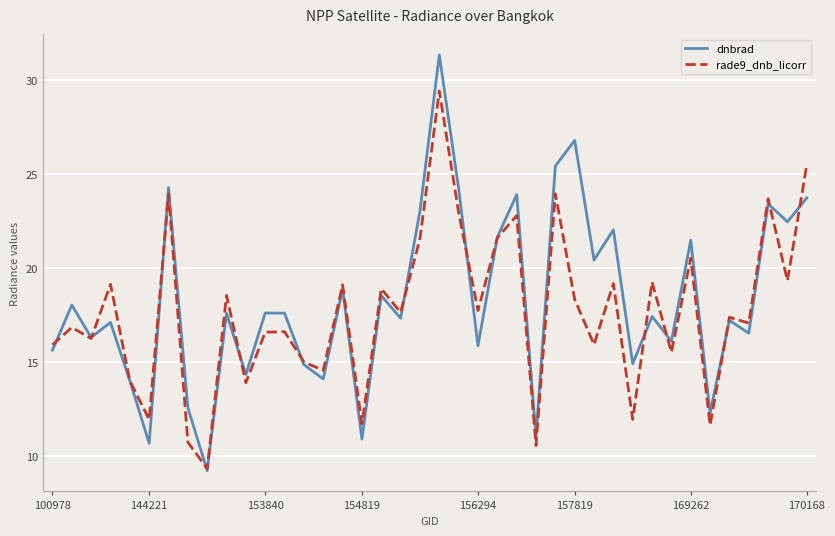

List the series in order of their peak value, highest first.

dnbrad, rade9_dnb_licorr